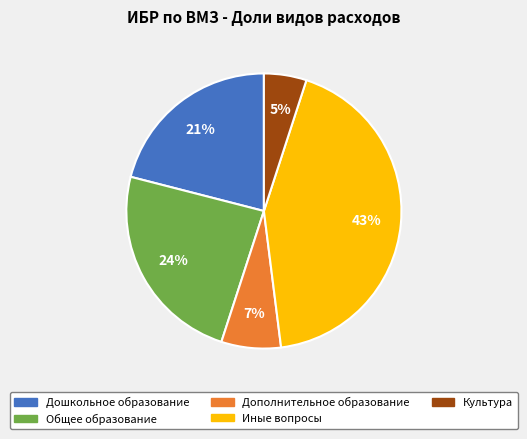

To the nearest percent, what is the average slice percentage?

20%